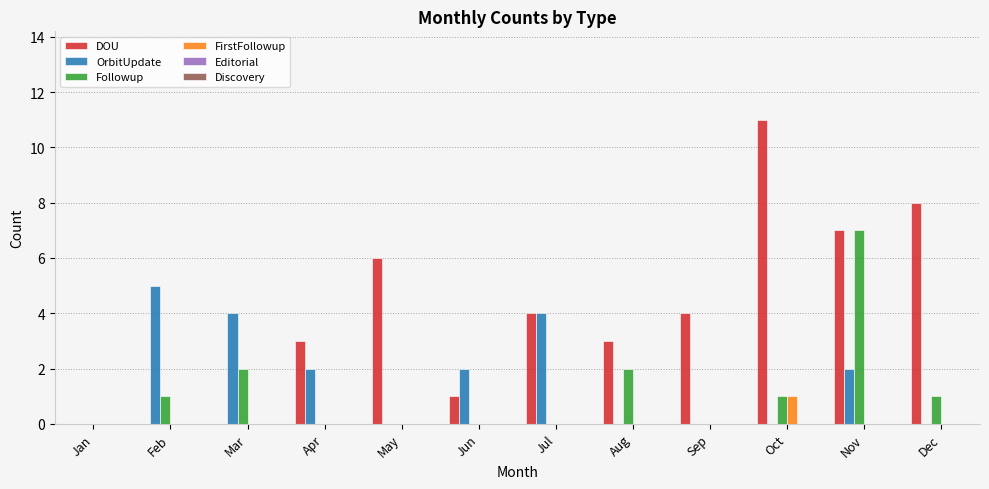

Which series has the largest total across all categories?

DOU